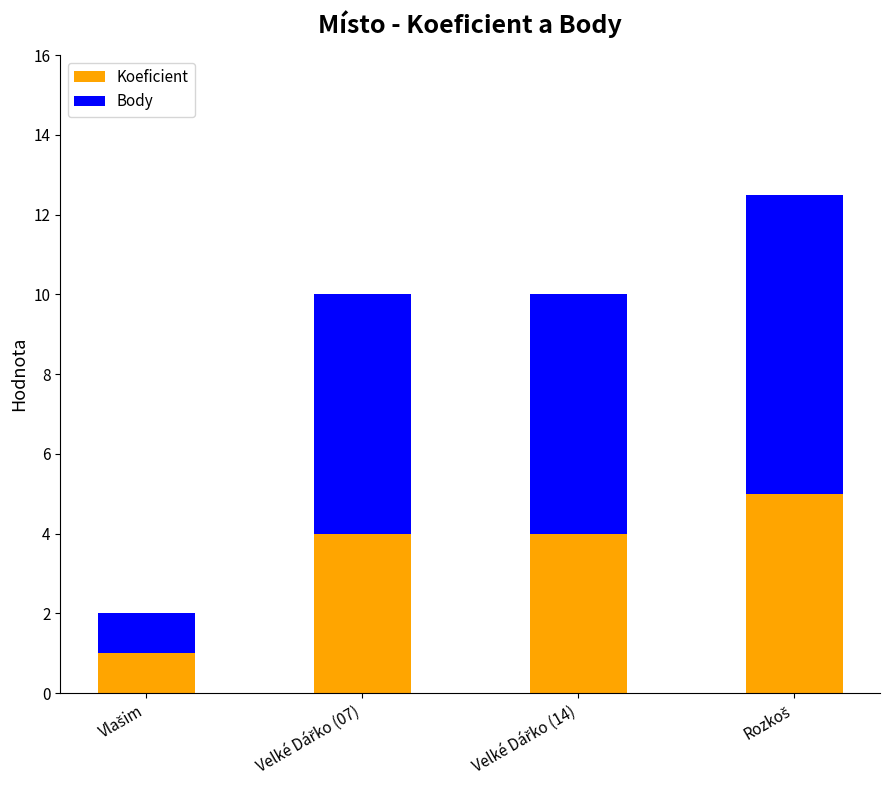

What is the lowest value of the Koeficient series?

1.0